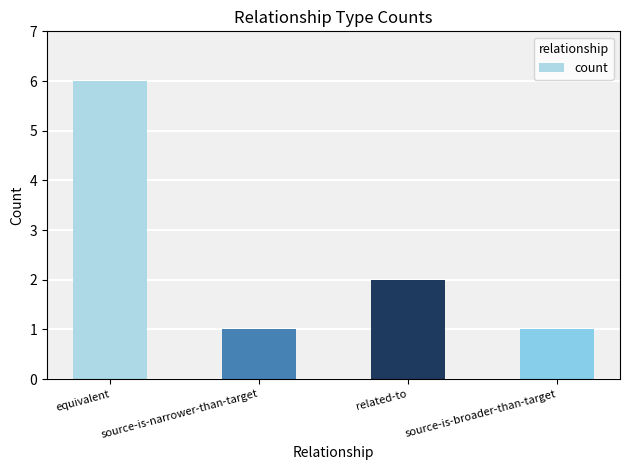

Is it true that the value at equivalent is 2?

False